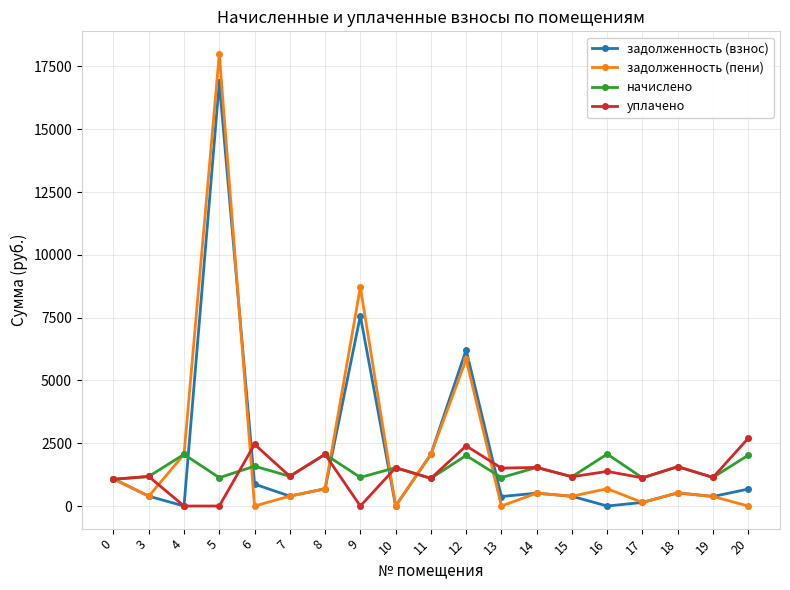

Count the number of data series in this chart.

4